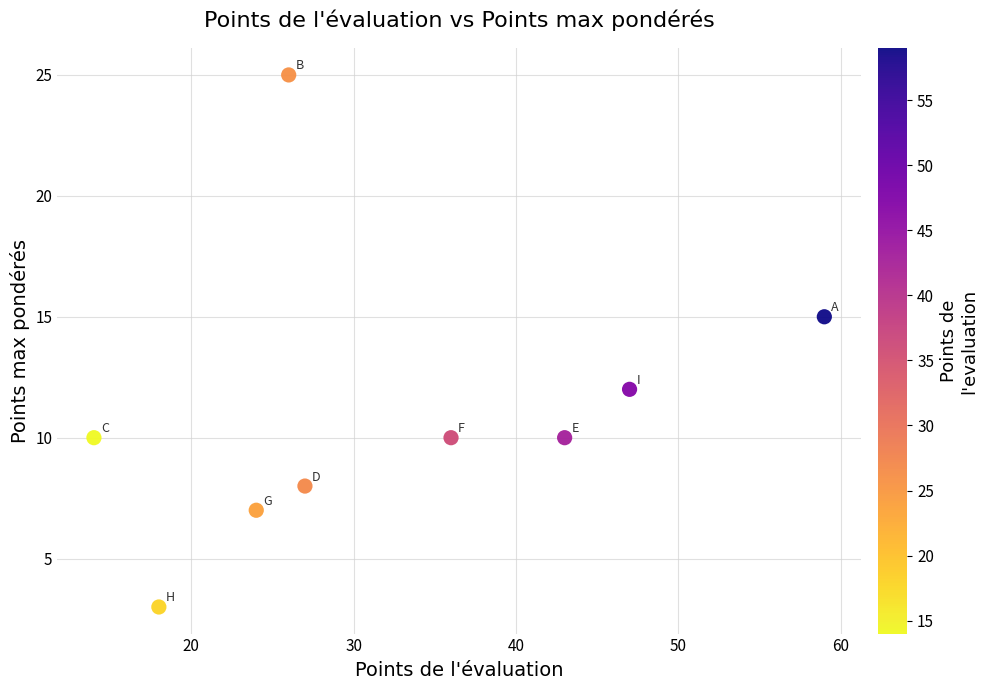

What Y value in the scatter plot is closest to 14?

15